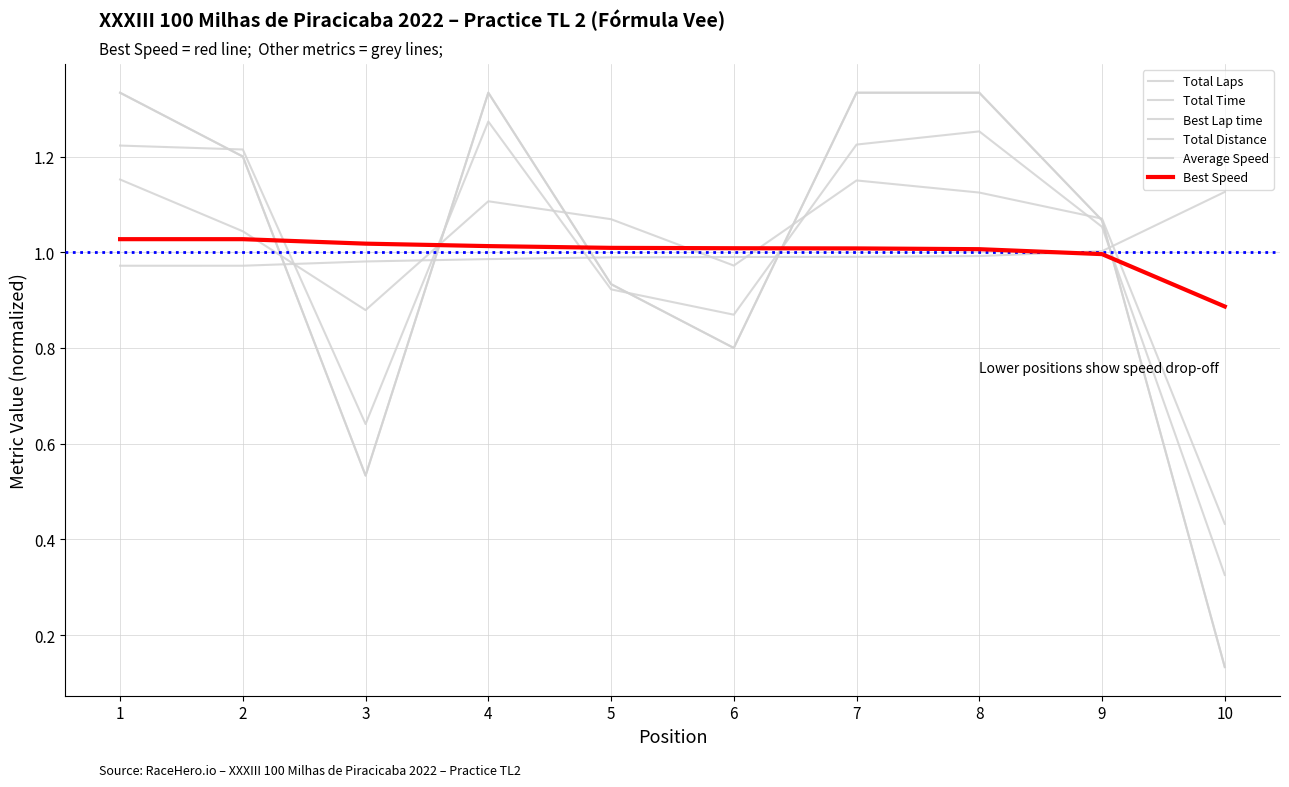

What is the maximum value shown in the chart?

1.3